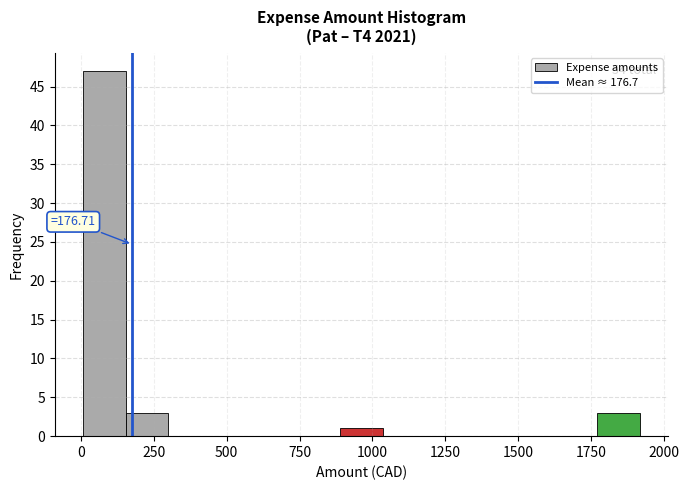

Read against the x-axis, roughly where is the centre of the tallest bar?

100